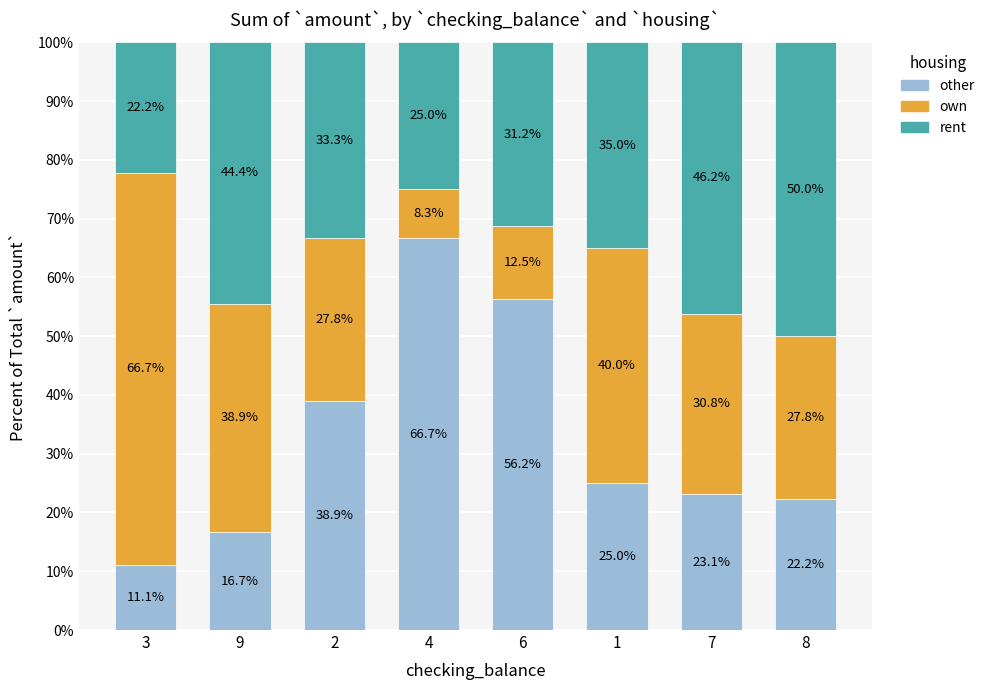

What is the maximum value for other?

66.7